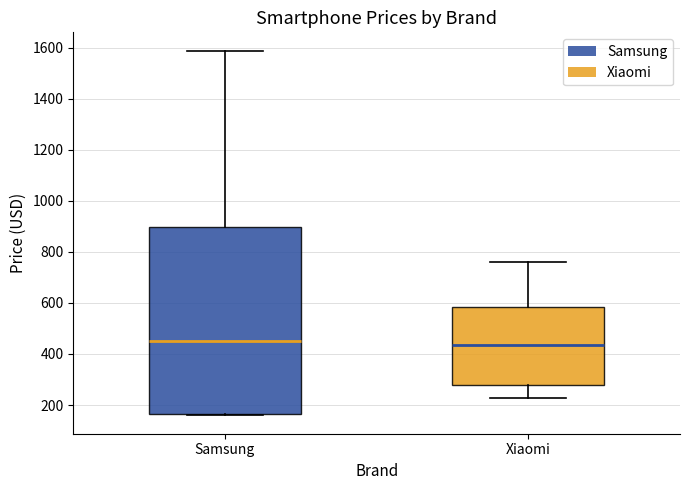

Reading left to right, read every box against the y-axis: the position of its median line, the range the box covers, and the ends of its whiskers. The values are not printed on the chart, so give them approximately, as read against the axis.

Samsung: median 440, box 160 to 900, whiskers 160 to 1580
Xiaomi: median 440, box 280 to 580, whiskers 220 to 760